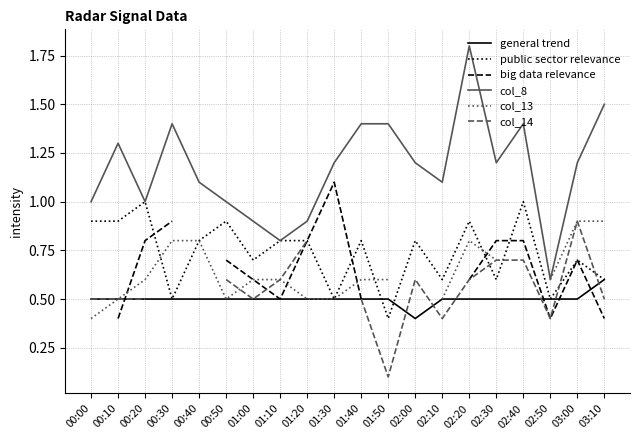

The value of big data relevance at 01:00 is 0.4. True or false?

False